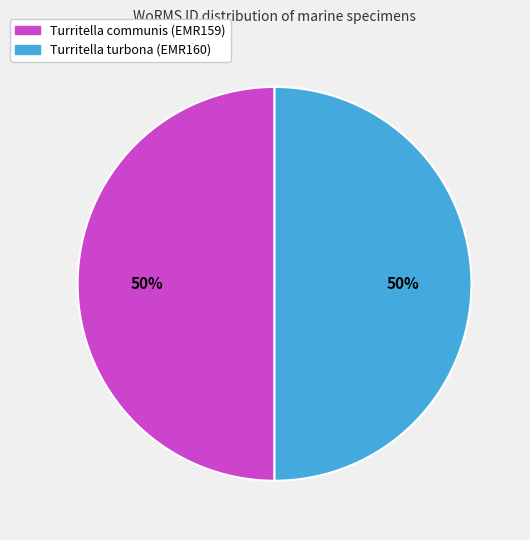

Approximately how many times larger is the value at Turritella turbona (EMR160) compared to Turritella communis (EMR159)?

1.0